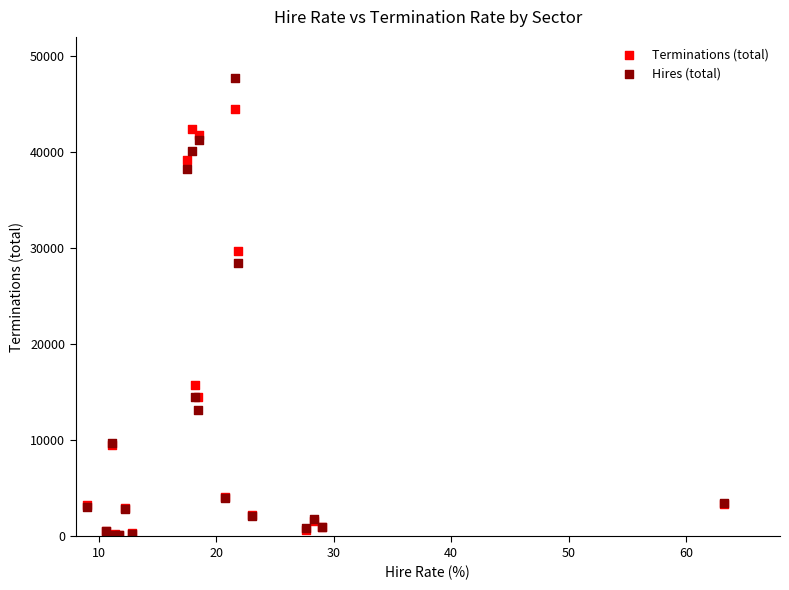

Across all series, what Y value is closest to 23909?

28486